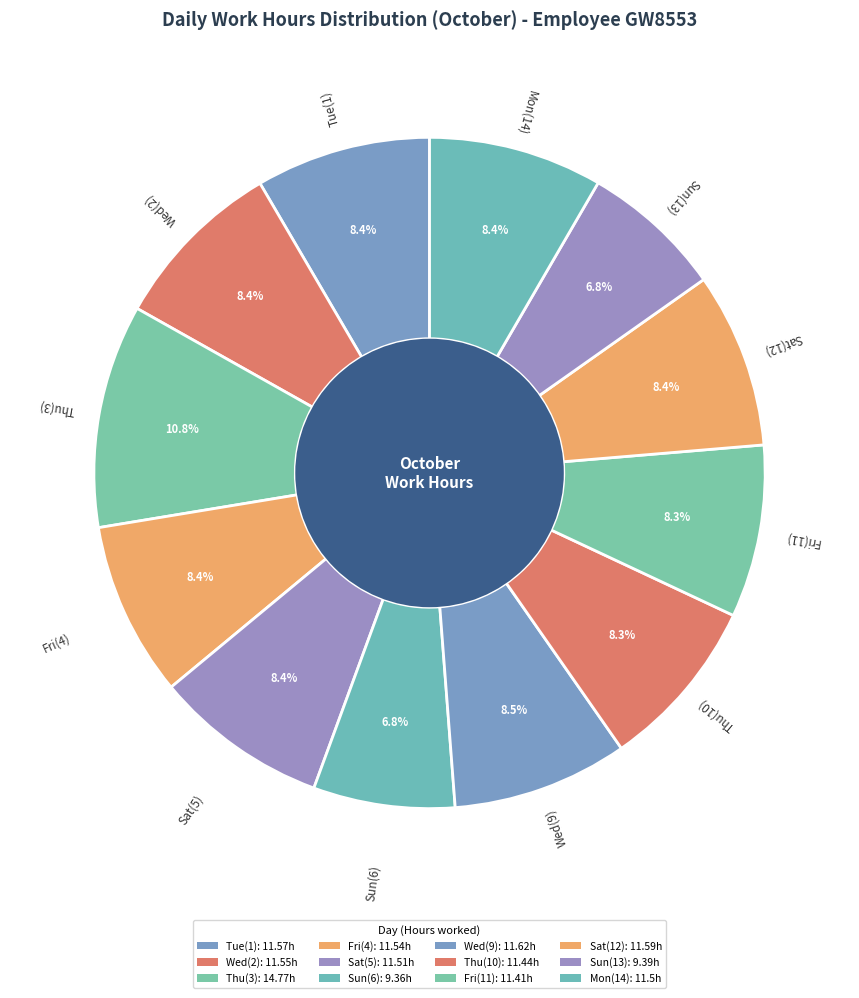

Does any single category account for the majority?

No